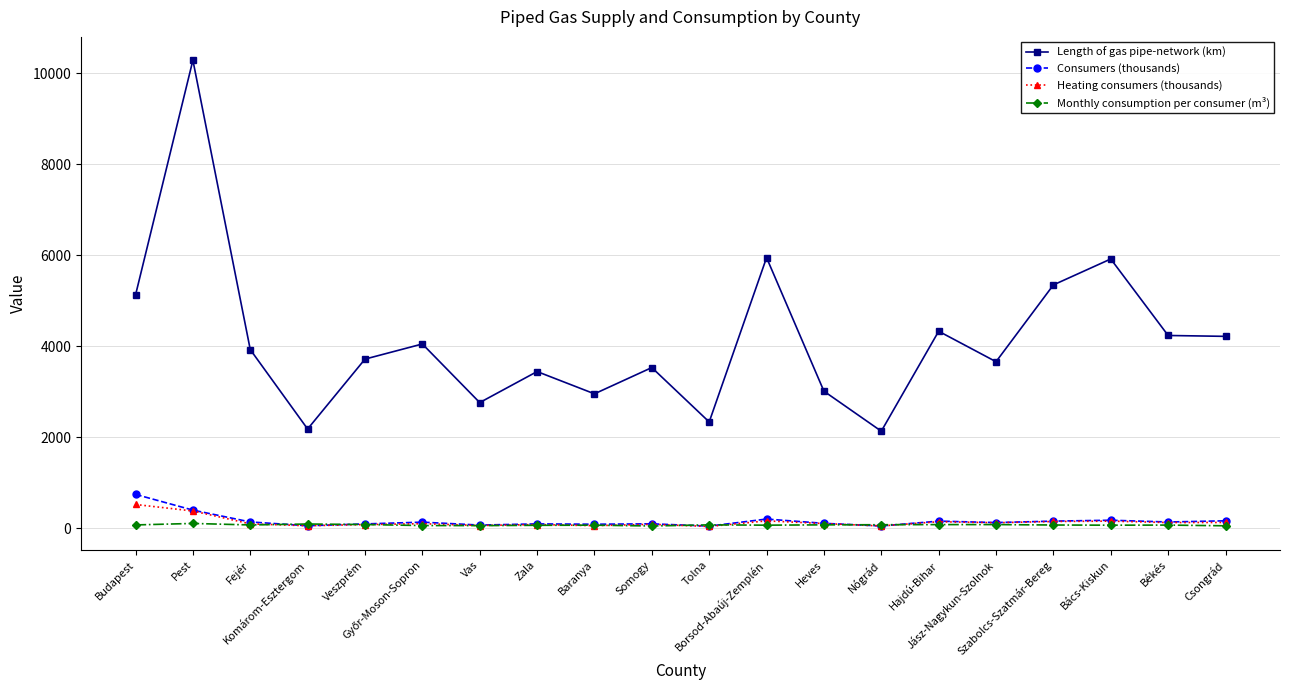

What is the value of the Heating consumers (thousands) point at the 6th from the left?

103.6